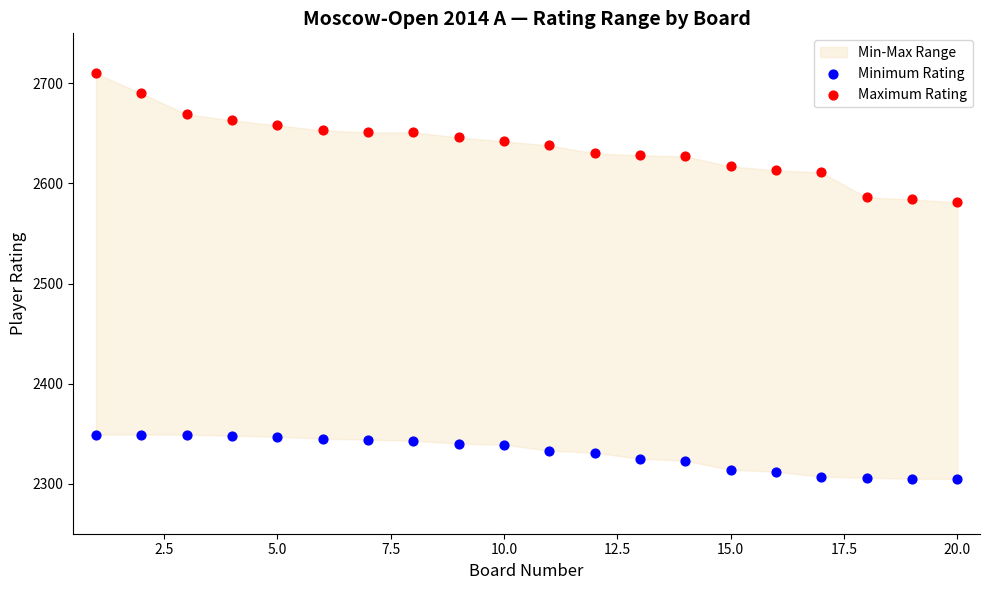

Which series has the widest spread of Y values?

Maximum Rating